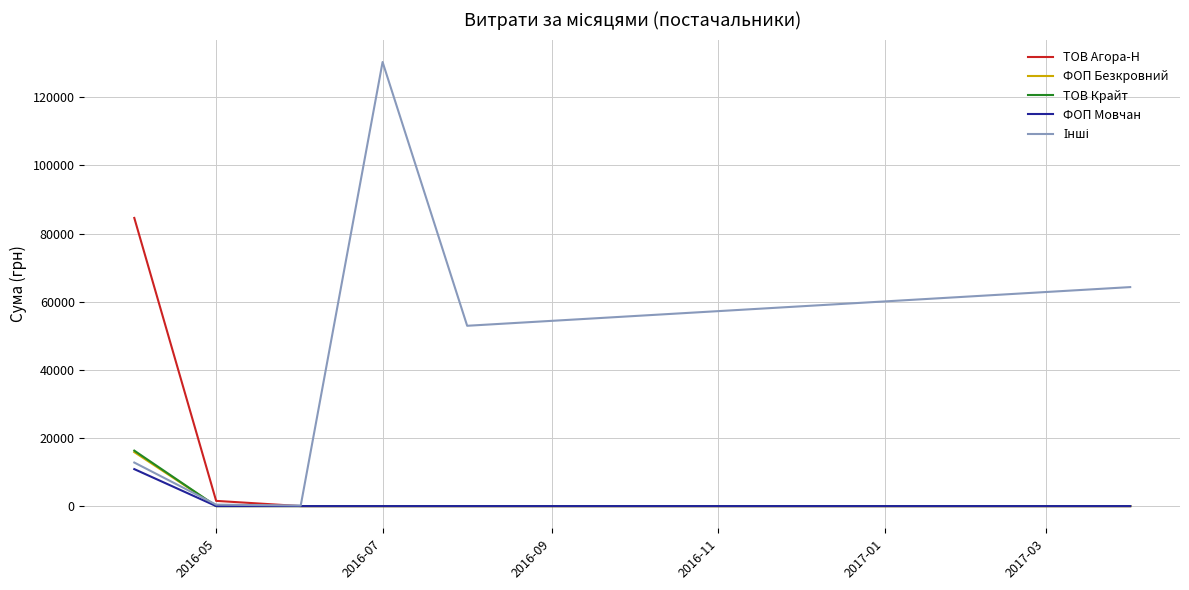

What is the highest value of the ФОП Безкровний series?

15849.4